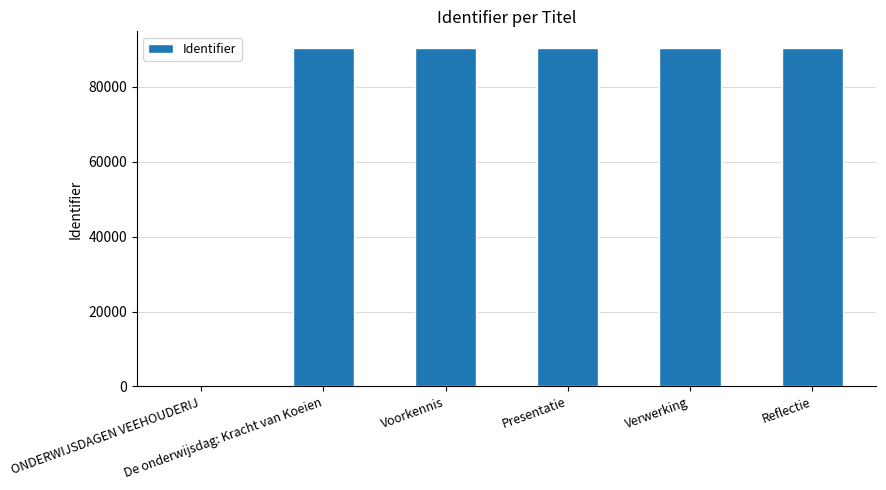

What is the sum of all values?

451558